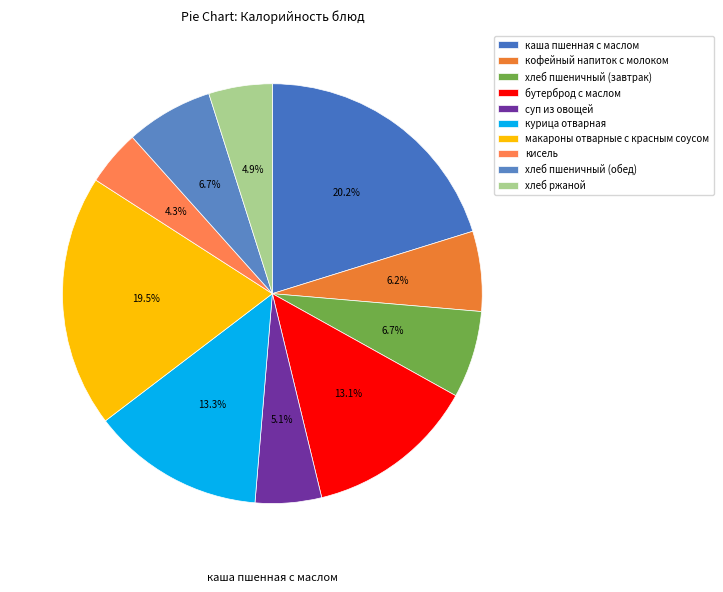

Does хлеб пшеничный (обед) represent more than half of the total?

No